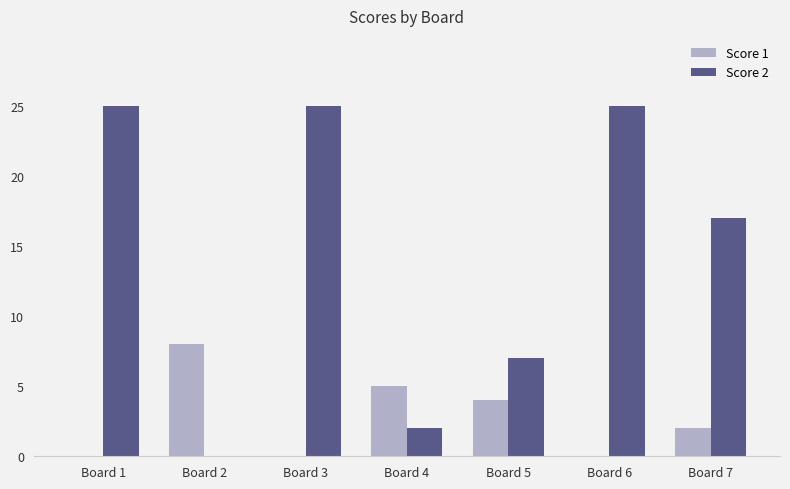

Reading left to right, what are all the values shown in this chart?

Score 1: Board 1=0	Board 2=8	Board 3=0	Board 4=5	Board 5=4	Board 6=0	Board 7=2
Score 2: Board 1=25	Board 2=0	Board 3=25	Board 4=2	Board 5=7	Board 6=25	Board 7=17